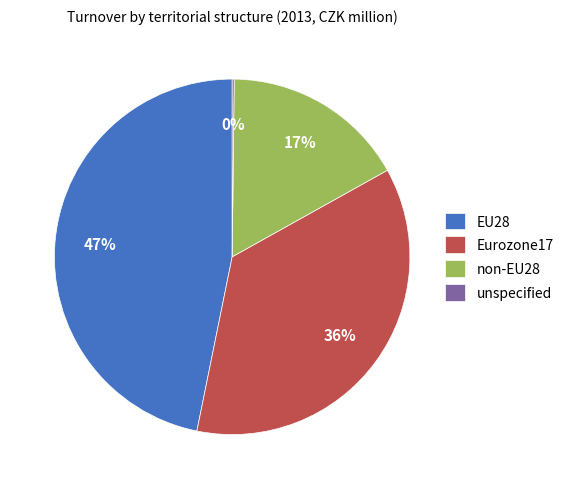

True or false: EU28 accounts for 40% of the total.

False